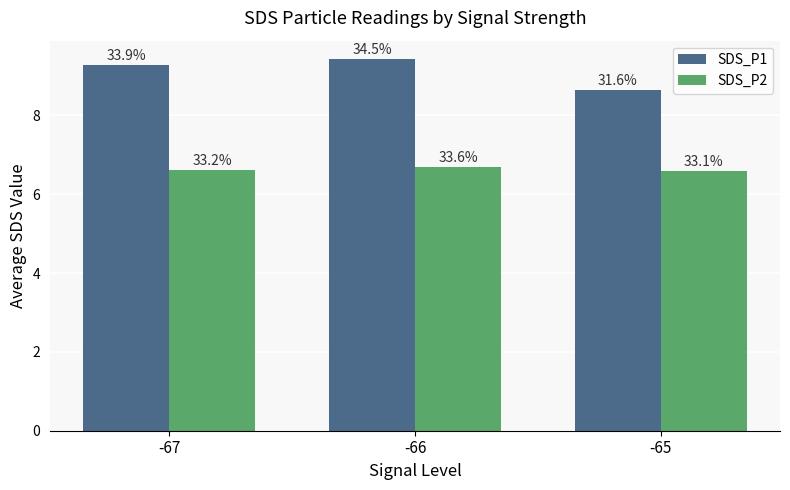

Does the chart contain any negative values?

No